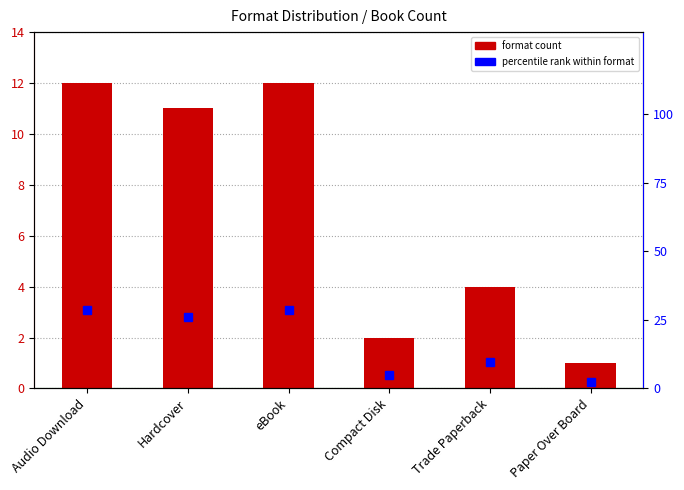

At how many categories does at least one series exceed 10?

3